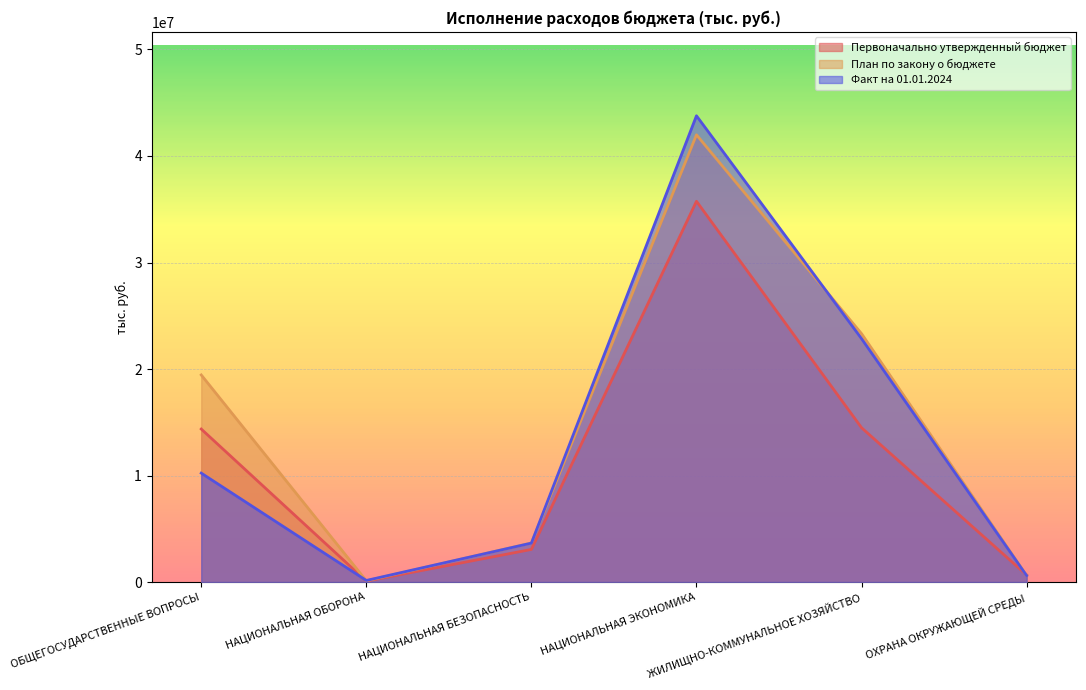

Reading left to right, list all the values displayed in this chart.

Первоначально утвержденный бюджет: 14363883.0	84979.4	3060560.0	35748842.3	14485912.7	662518.3
План по закону о бюджете: 19442622.8	114979.4	3666630.9	41988353.9	23319193.6	606645.9
Факт на 01.01.2024: 10226081.5	146815.1	3654564.8	43776219.8	22848990.4	598390.6